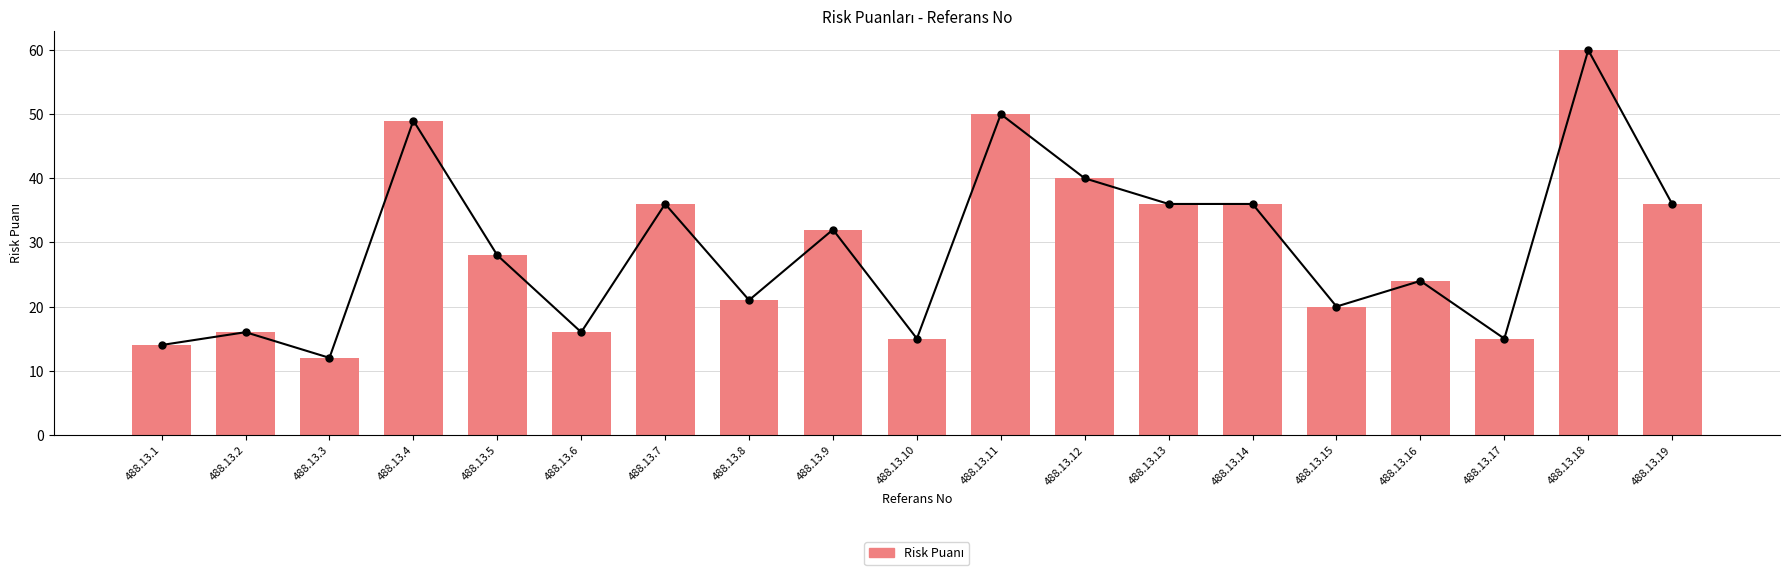

Approximately how many times larger is the value at 488.13.15 compared to 488.13.2?

1.2